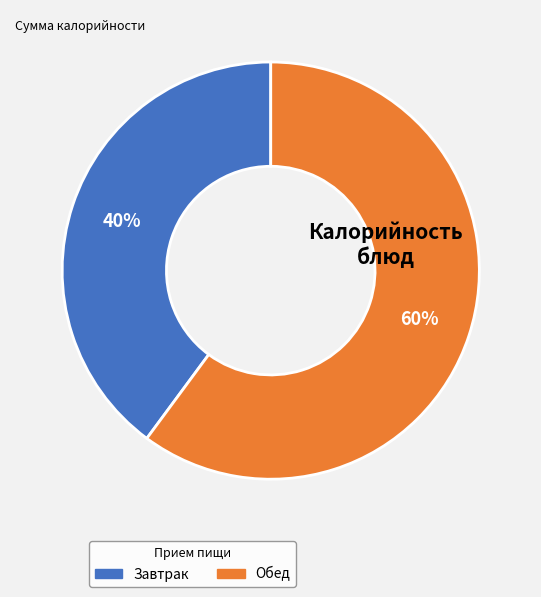

To the nearest percent, what is the difference between the largest and smallest slice percentages?

20%